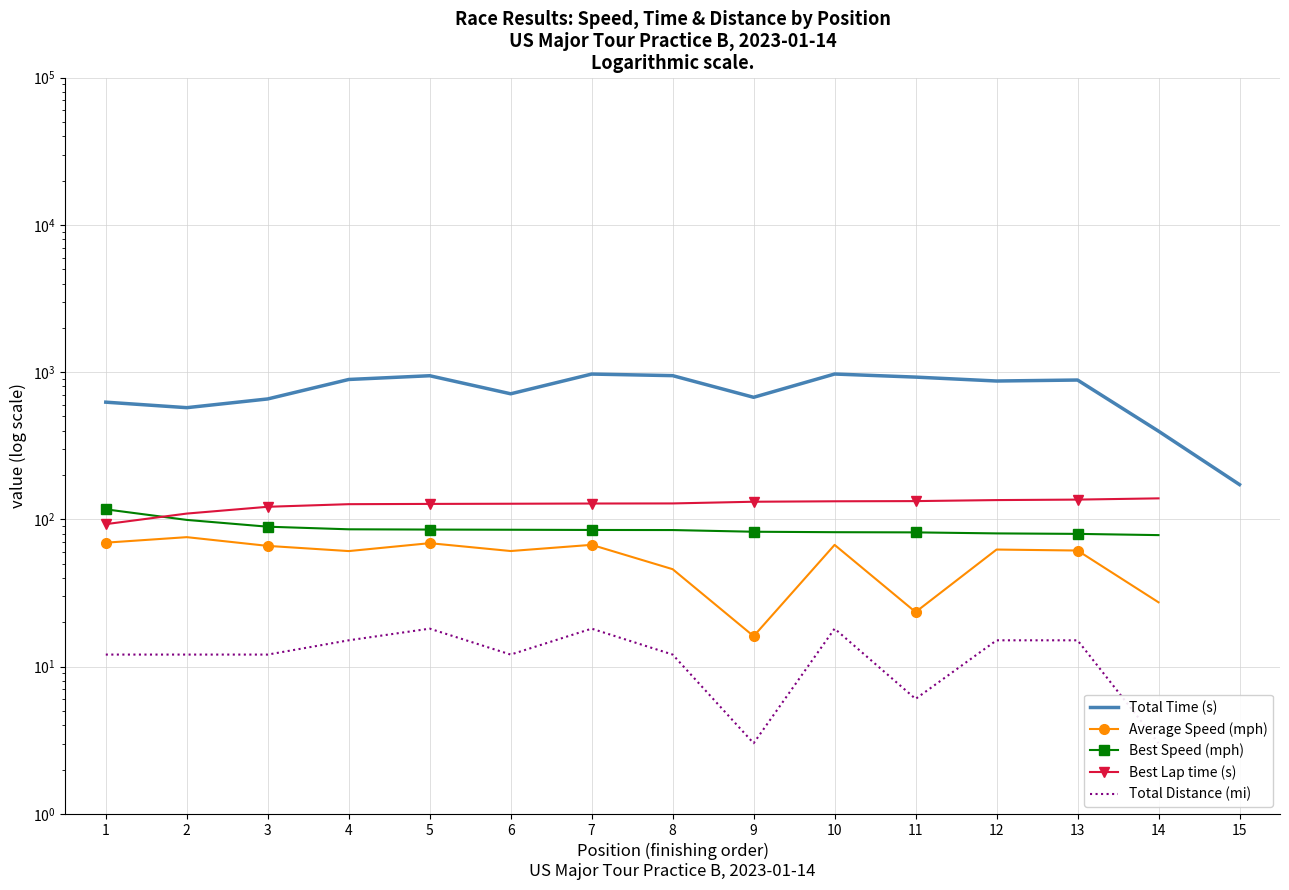

Rank the series at 6 from lowest to highest value.

Total Distance (mi), Average Speed (mph), Best Speed (mph), Best Lap time (s), Total Time (s)